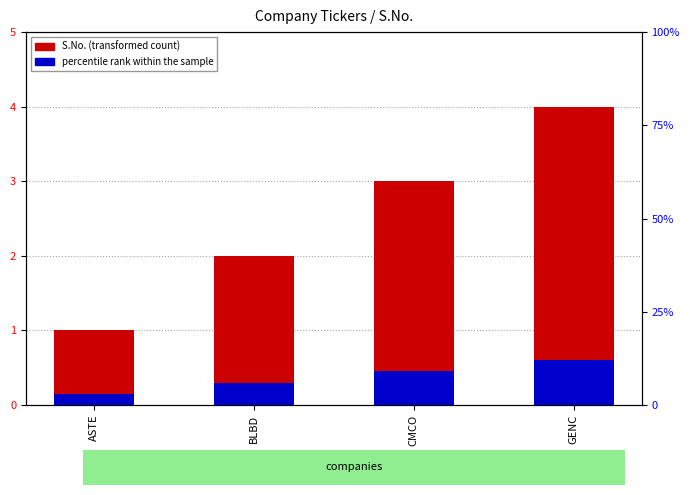

What is the total value across all series at ASTE?

1.1